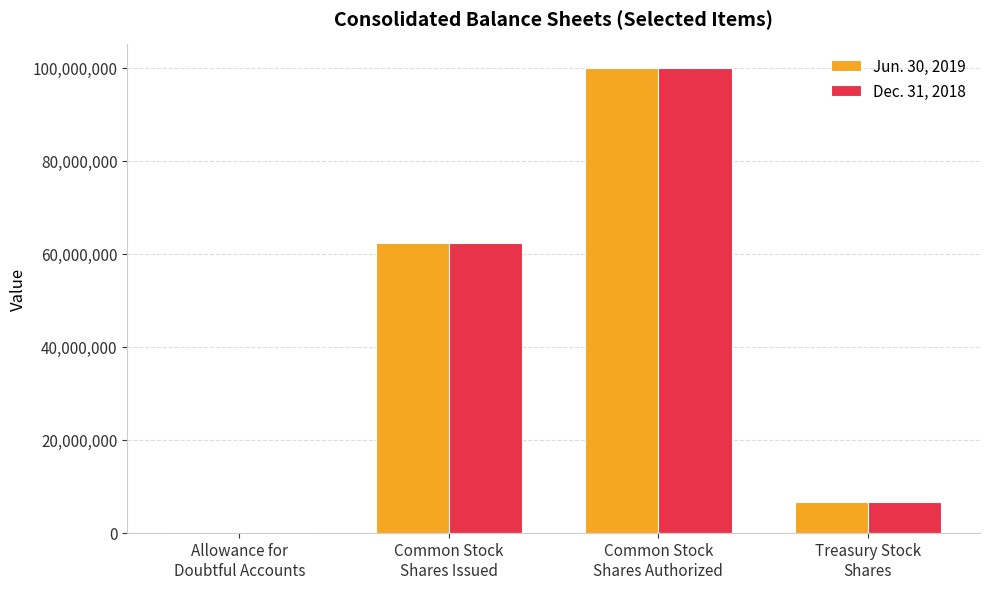

How many groups of bars are there?

4